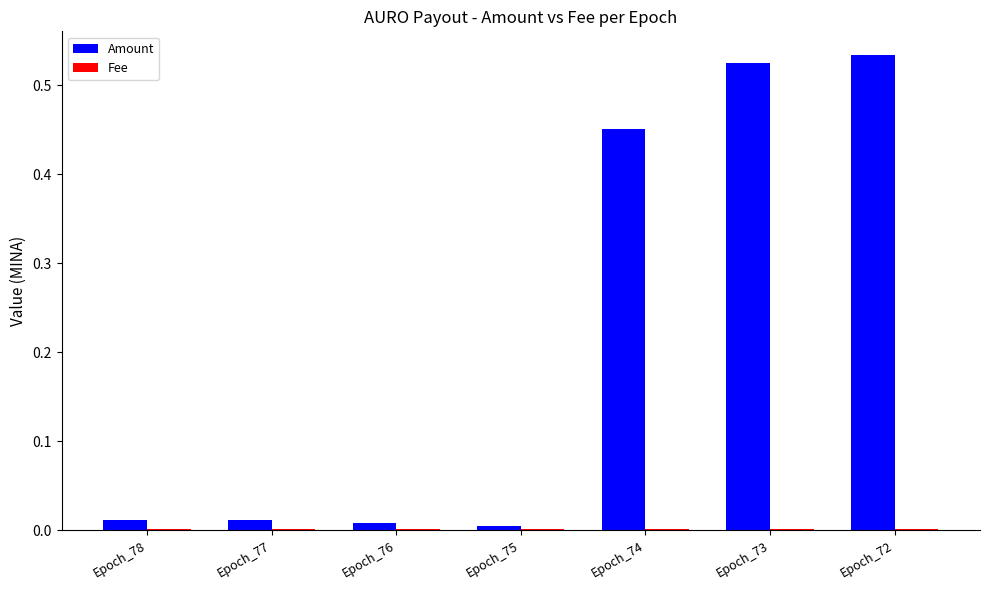

Which series has the largest total across all categories?

Amount